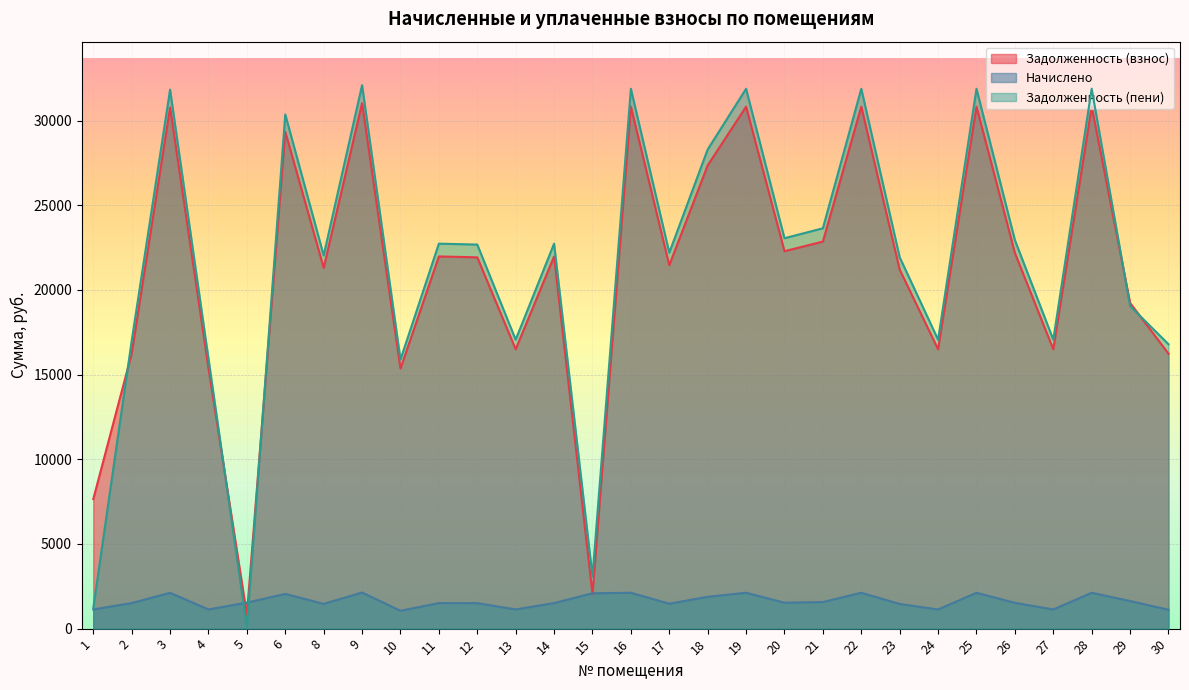

True or false: начислено and задолженность_пени intersect in this chart.

True